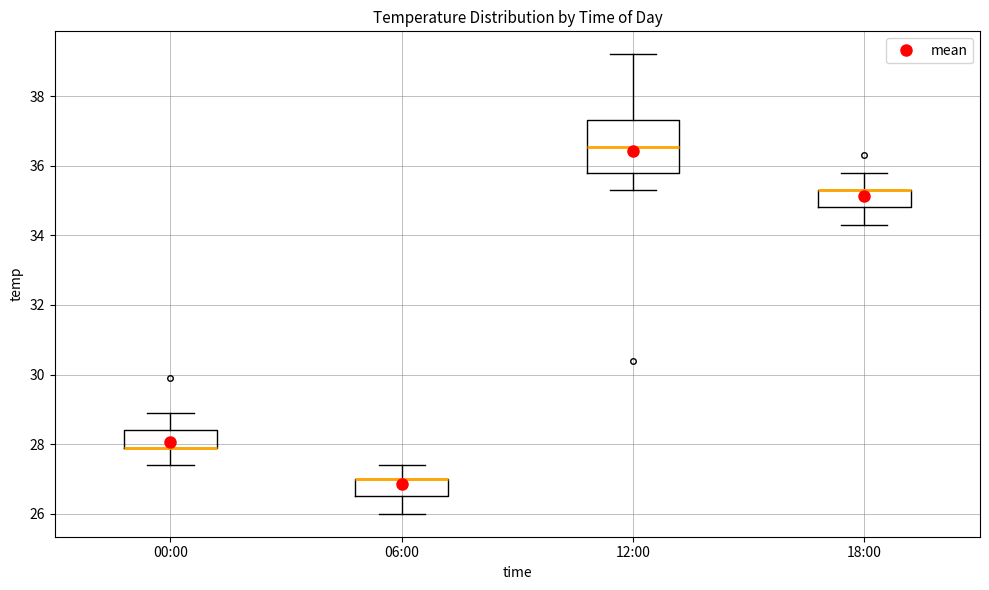

Reading left to right, transcribe this box plot: for each box, give where its median line is, the range the box spans, and where its two whiskers end, as read against the y-axis. The values are not printed on the chart, so give them approximately, as read against the axis.

00:00: median 28.0 (drawn on the box's lower edge), box 28.0 to 28.4, whiskers 27.4 to 29.0
06:00: median 27.0 (drawn on the box's upper edge), box 26.6 to 27.0, whiskers 26.0 to 27.4
12:00: median 36.6, box 35.8 to 37.4, whiskers 35.4 to 39.2
18:00: median 35.4 (drawn on the box's upper edge), box 34.8 to 35.4, whiskers 34.4 to 35.8